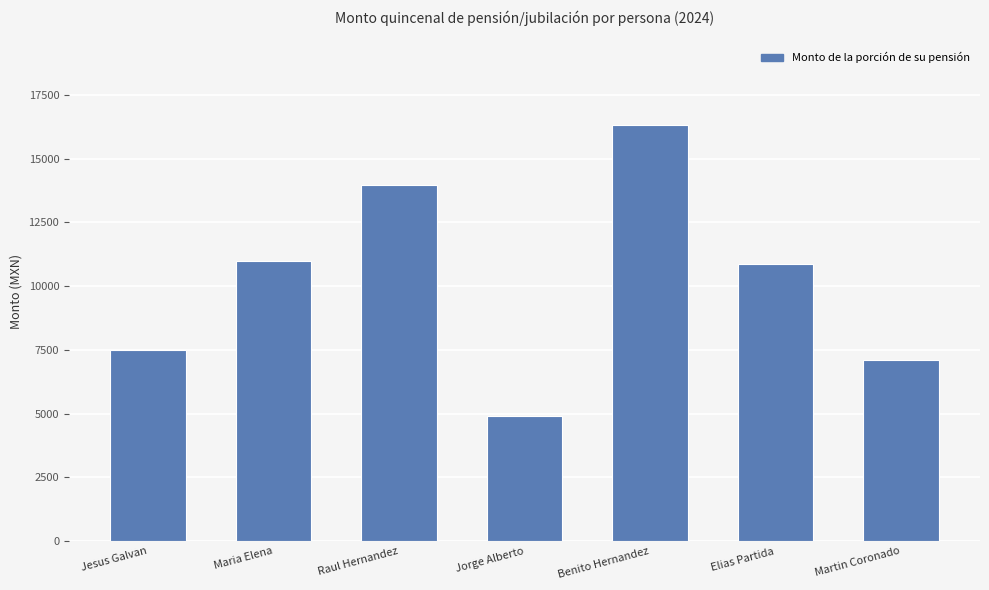

What position from the right is Raul Hernandez?

5